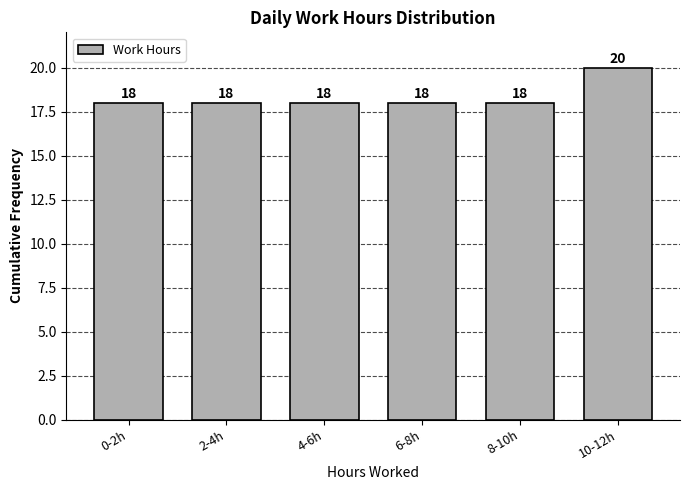

Reading left to right, transcribe all the data shown in this chart.

0-2h=18	2-4h=18	4-6h=18	6-8h=18	8-10h=18	10-12h=20